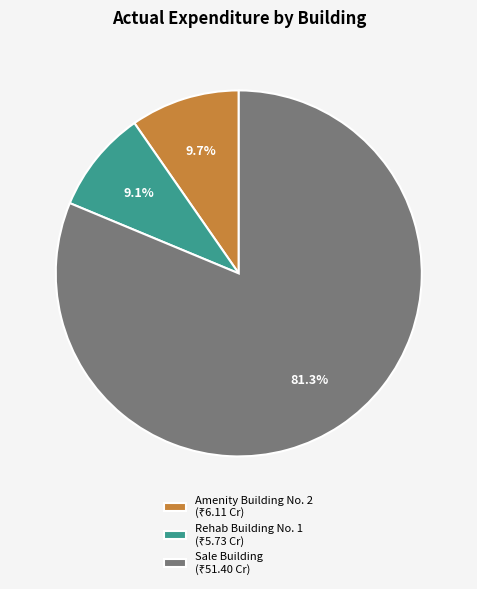

Does any single category account for the majority?

Yes